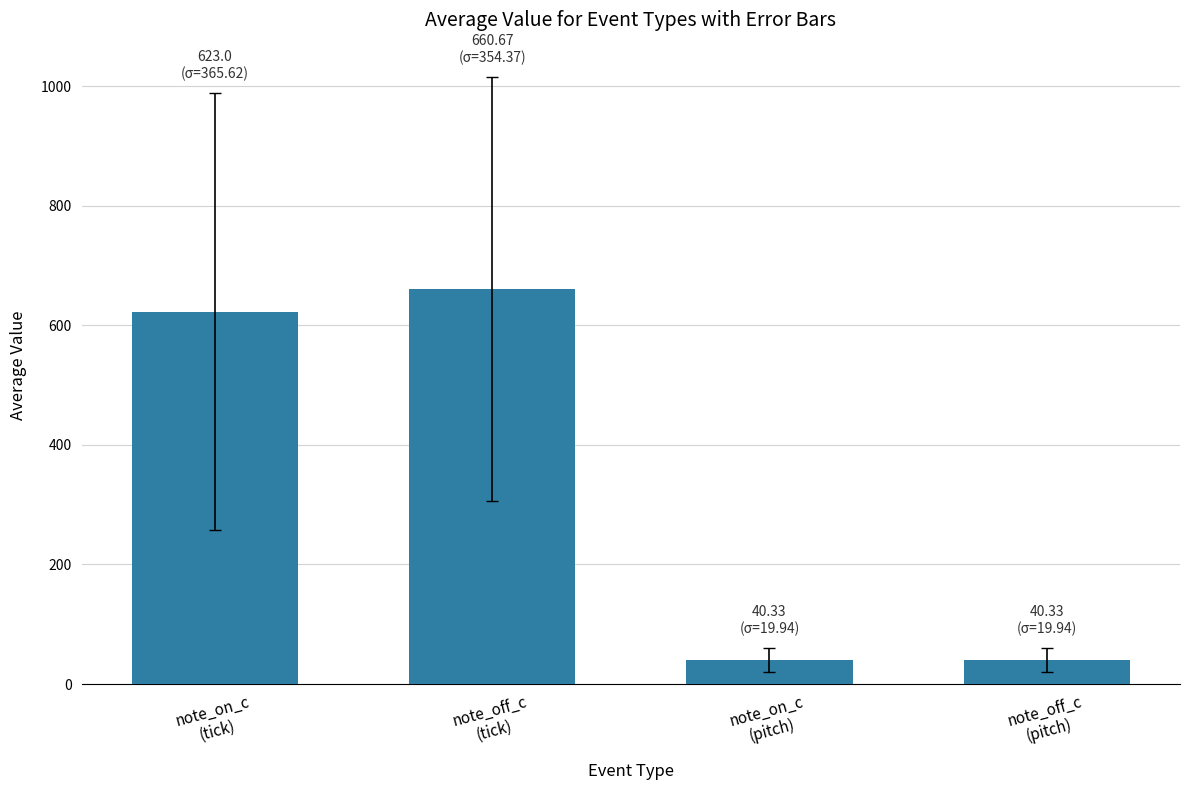

What is the ratio of the value at note_on_c
(tick) to the value at note_off_c
(tick)?

0.9